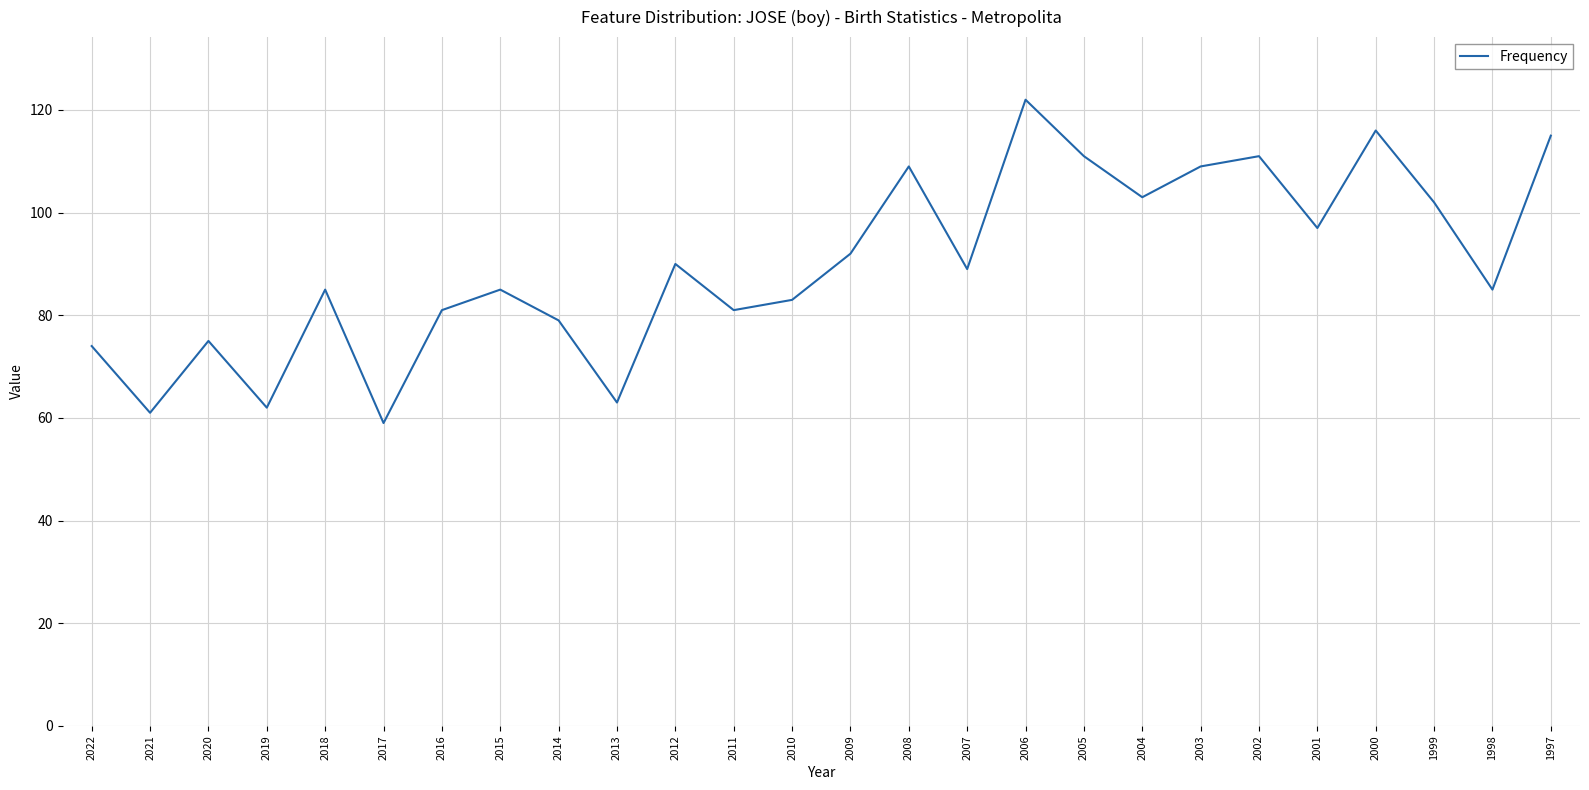

What is the greatest value displayed?

122